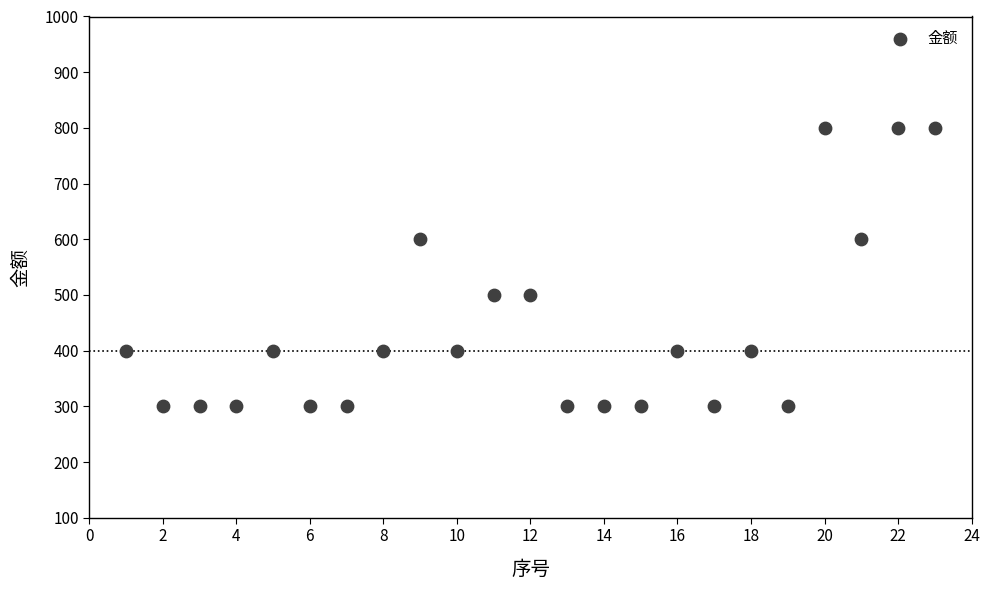

List the coordinates of all points as (Y, X) pairs, reading left to right.

(400, 1)  (300, 2)  (300, 3)  (300, 4)  (400, 5)  (300, 6)  (300, 7)  (400, 8)  (600, 9)  (400, 10)  (500, 11)  (500, 12)  (300, 13)  (300, 14)  (300, 15)  (400, 16)  (300, 17)  (400, 18)  (300, 19)  (800, 20)  (600, 21)  (800, 22)  (800, 23)